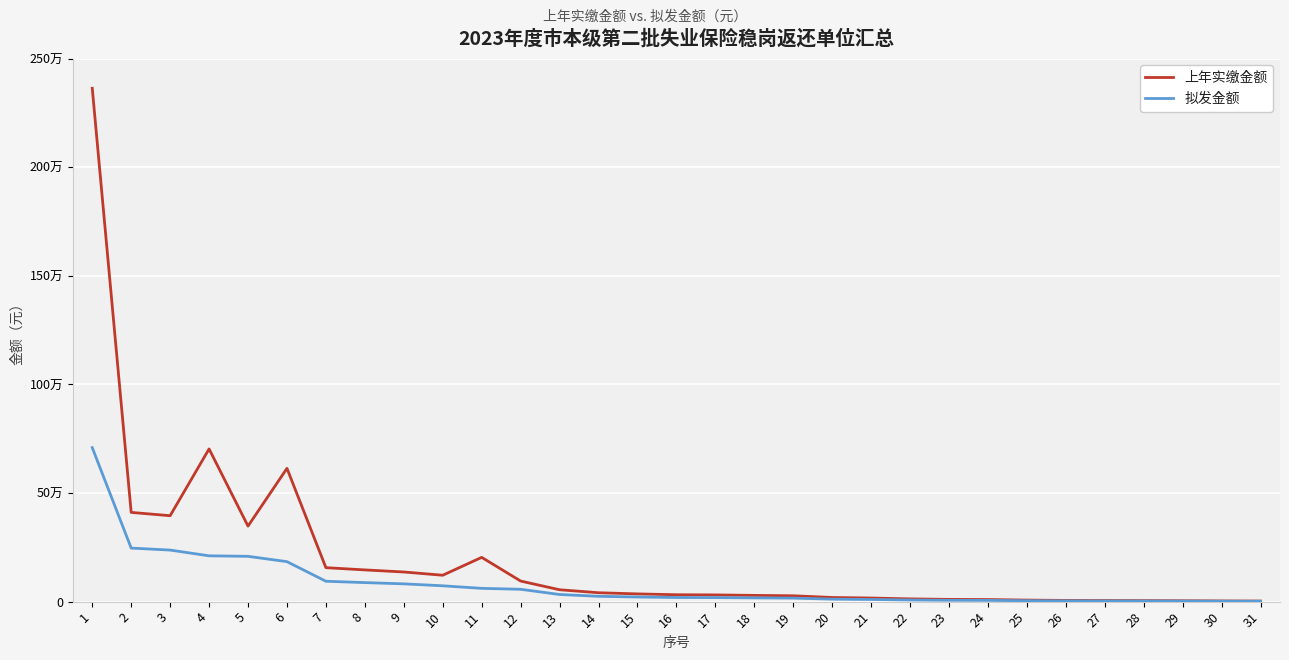

Is this an area chart (filled region under the line)?

No